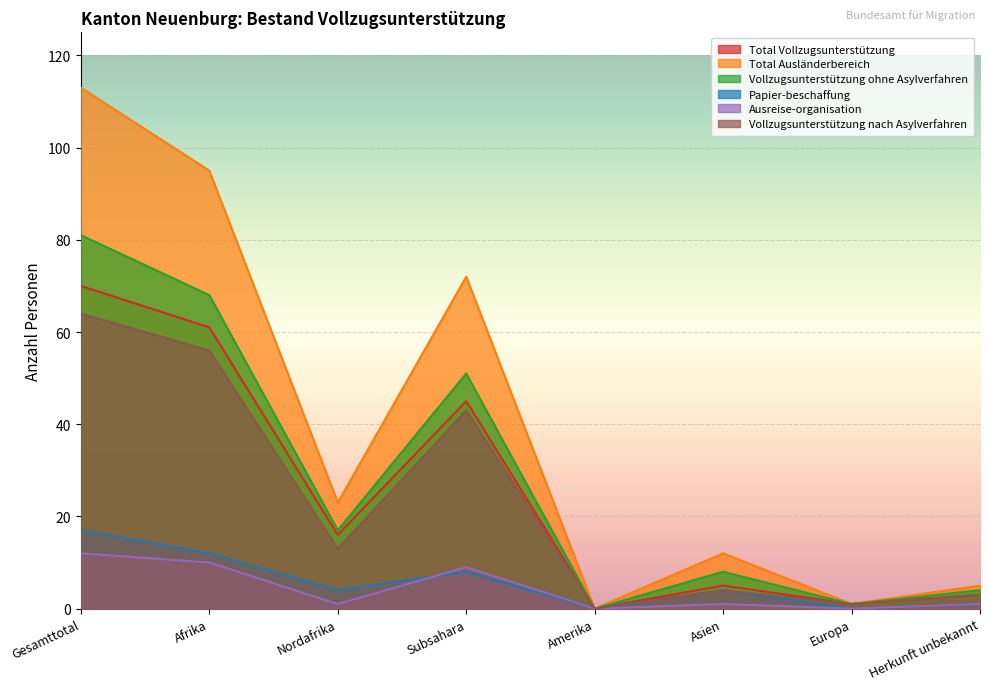

Where is Ausreise-organisation nearest to the value 6?

Subsahara